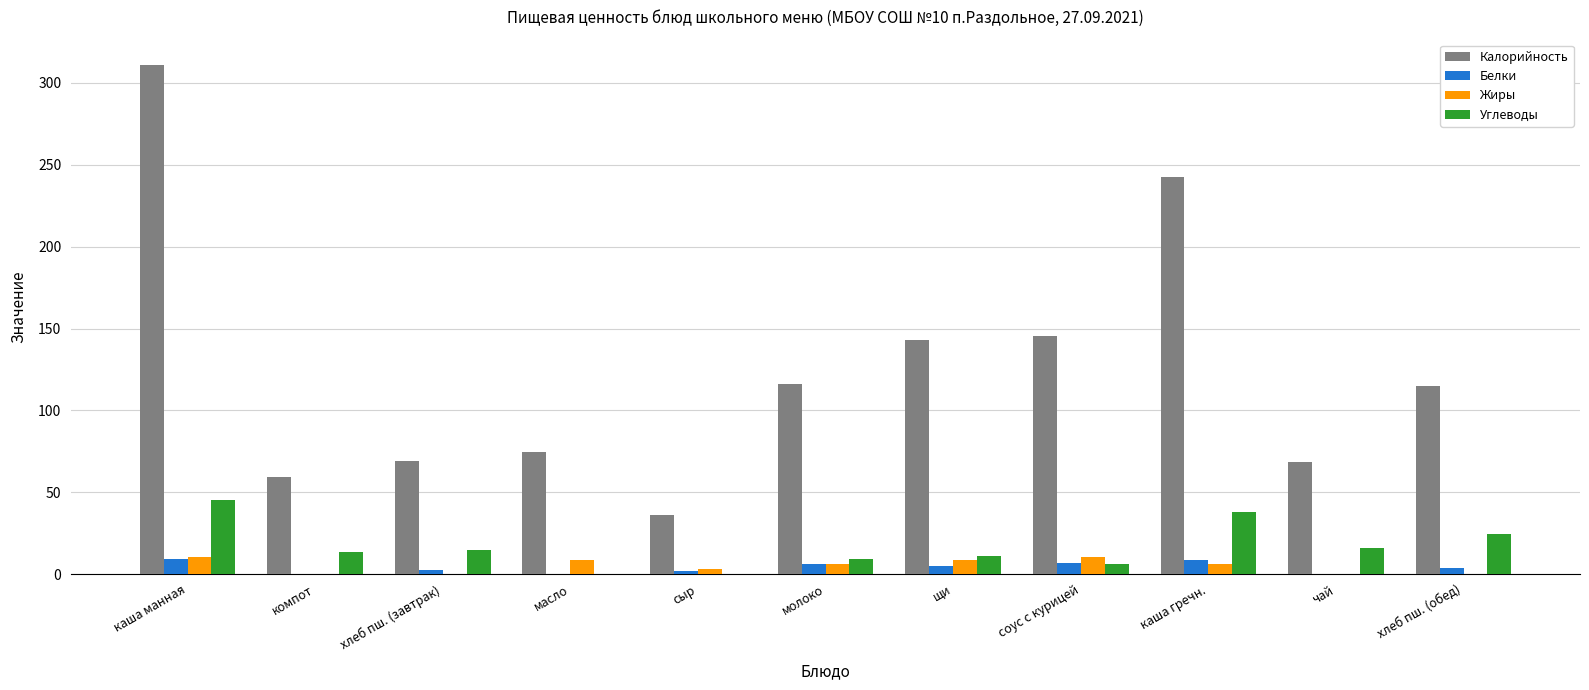

Is it true that Углеводы equals 13.7 at компот?

True